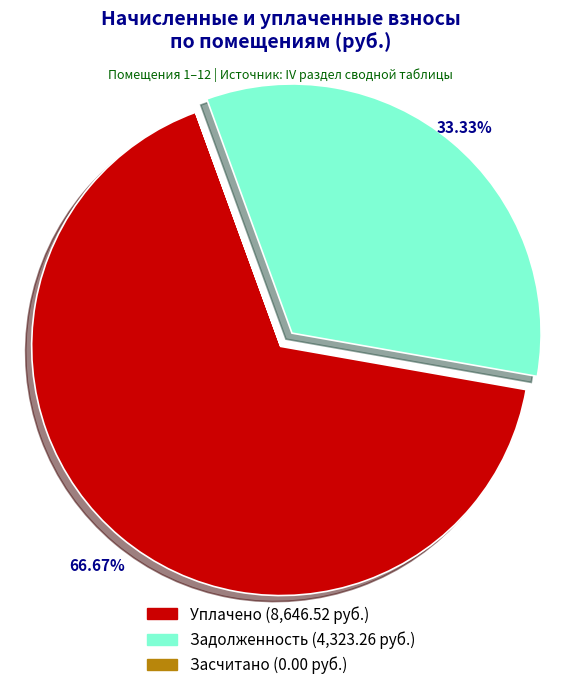

Does any single category account for the majority?

Yes